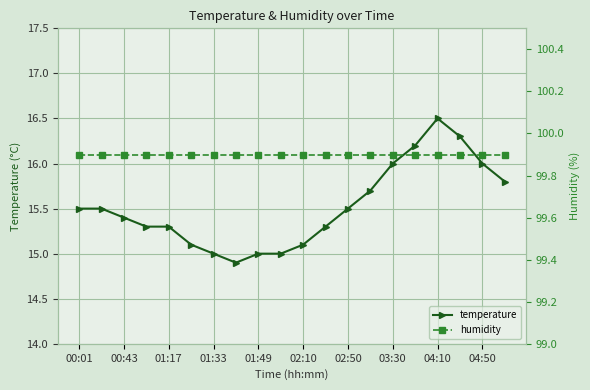

At how many categories does at least one series exceed 88?

20